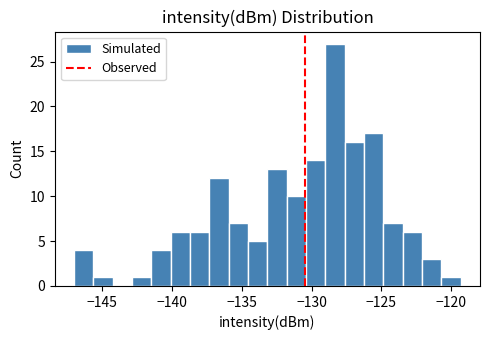

Around what value on the x-axis is the tallest bar? Give the approximate position of its centre, as read against the axis.

-128.5